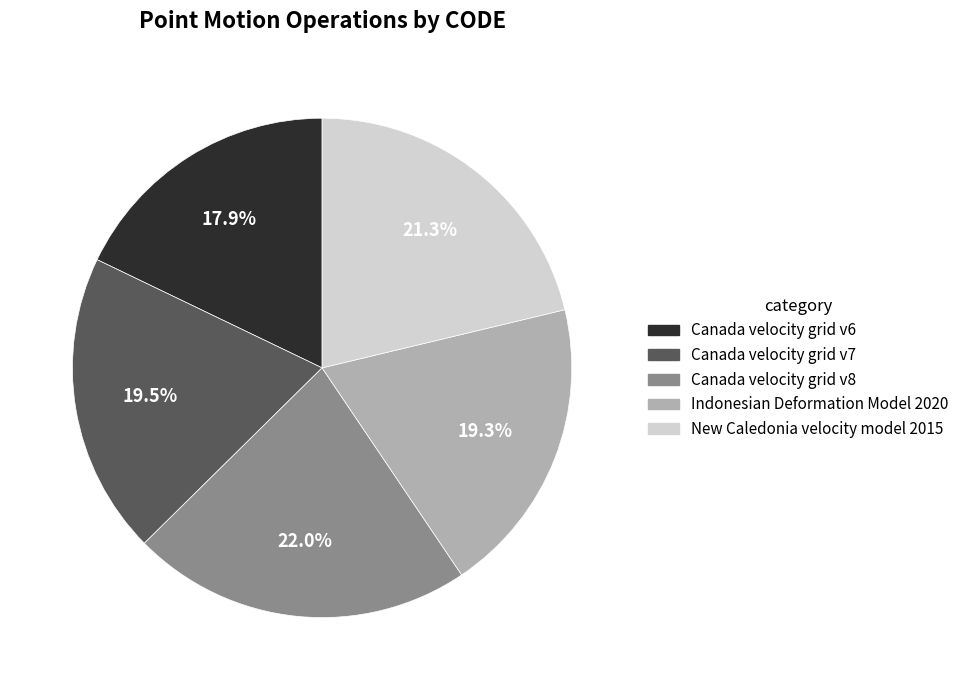

What percentage is the Canada velocity grid v6 slice, to the nearest percent?

18%